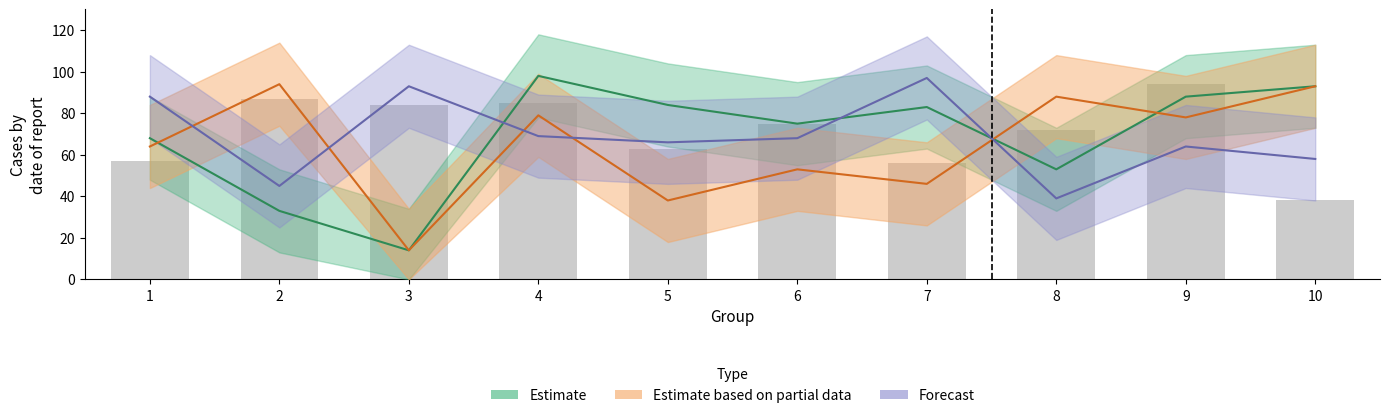

How many data points are less than 75?

5